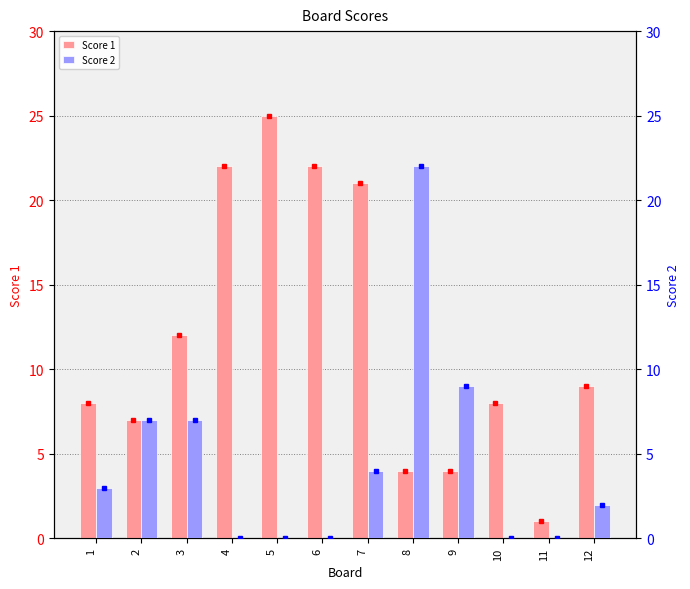

What is the difference between the highest and lowest values at 6?

22